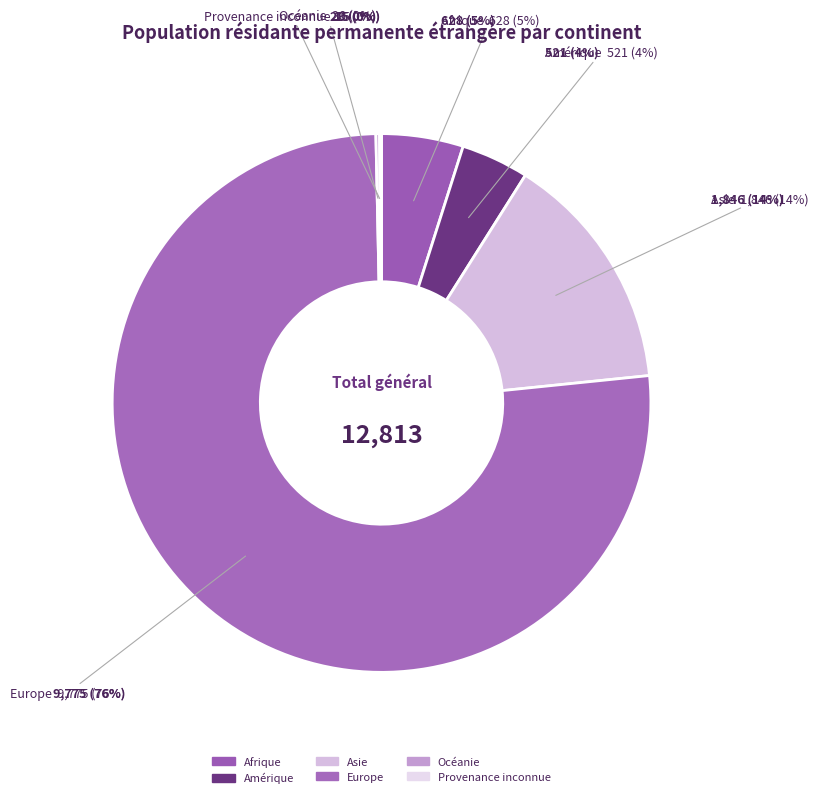

Which category has the biggest portion of the pie?

Europe